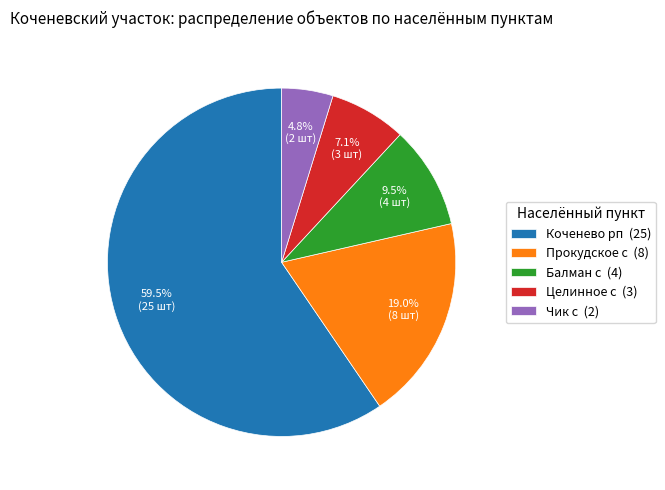

What is the total percentage of Целинное с (3) and Чик с (2)?

11.9%